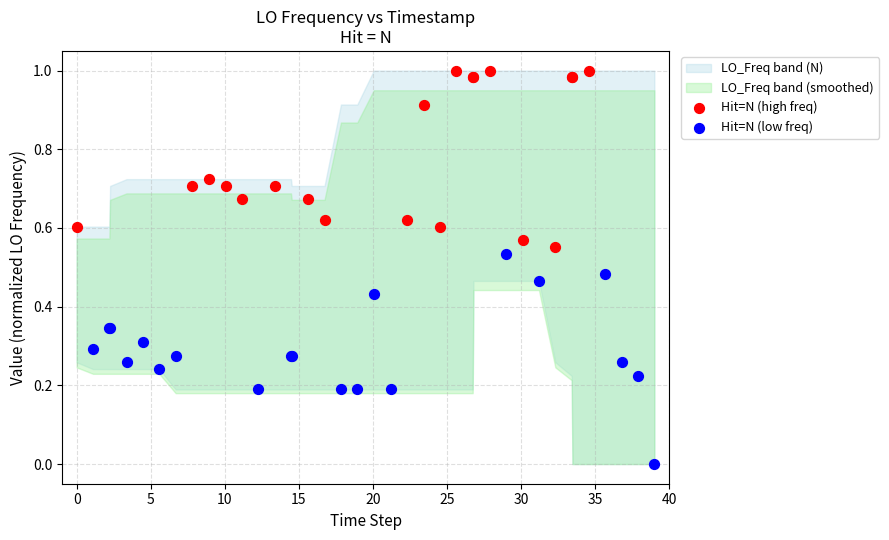

Which series contains the lowest Y value?

Hit=N (low freq)